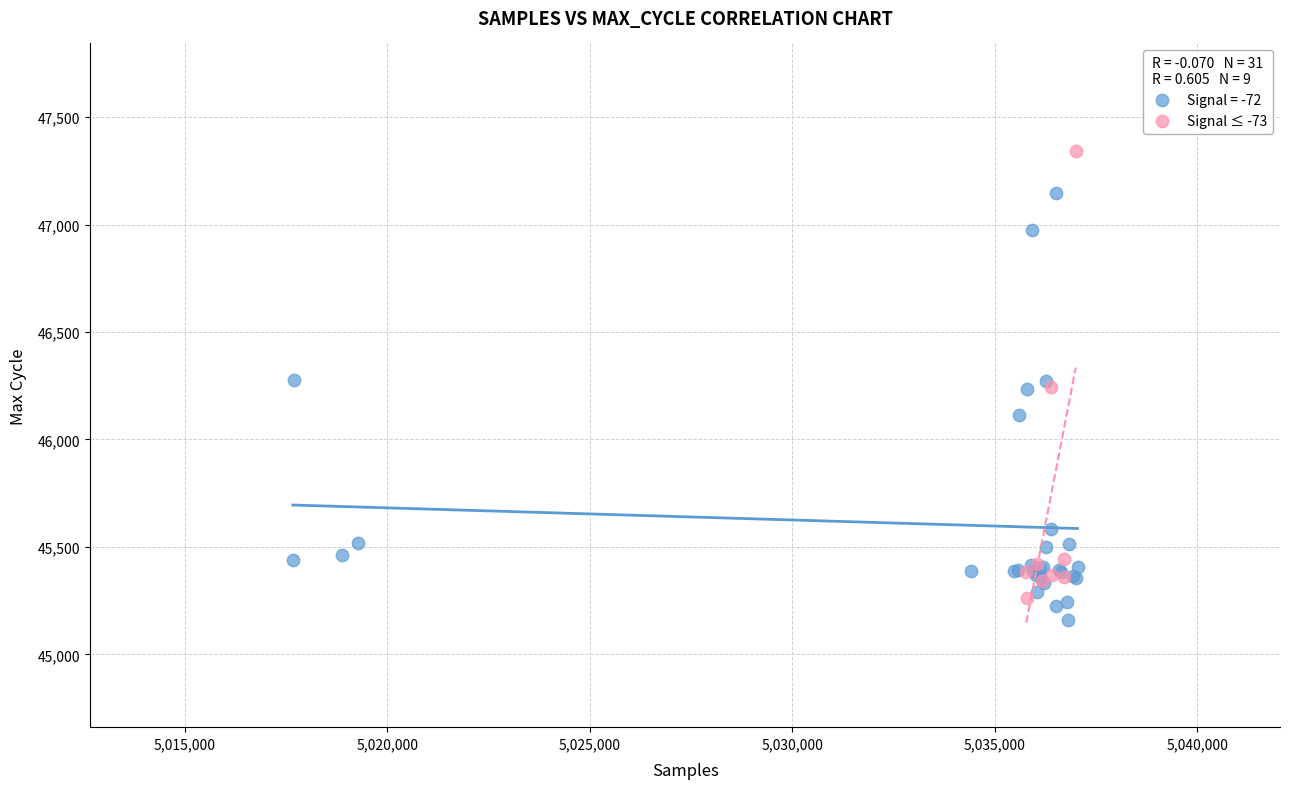

Which series contains the highest Y value?

Signal ≤ -73